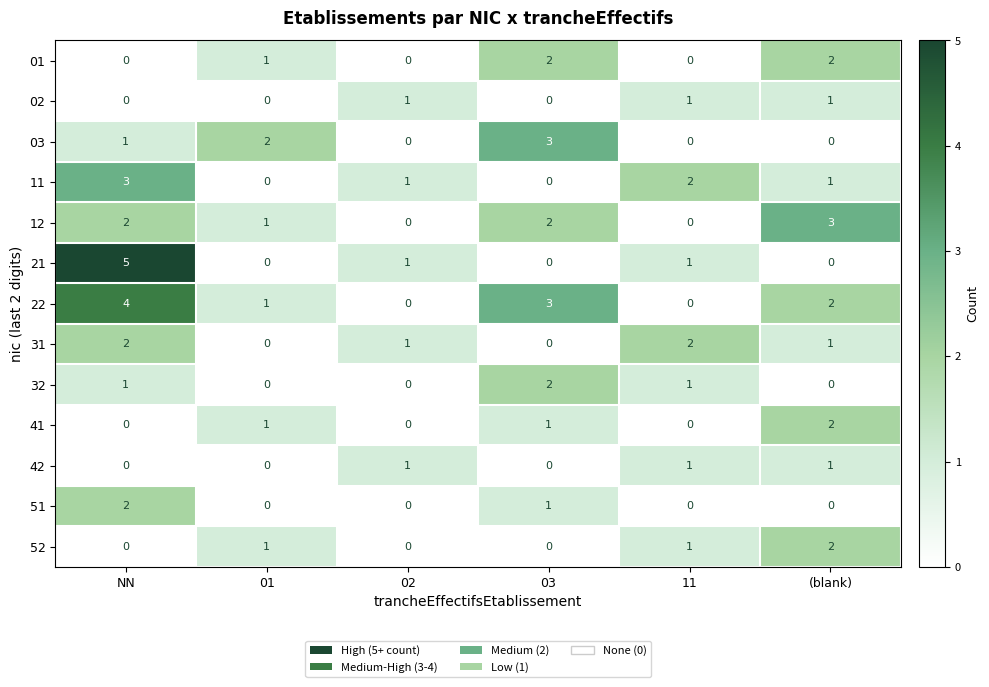

What is the spread (max minus min) of values at NN?

5